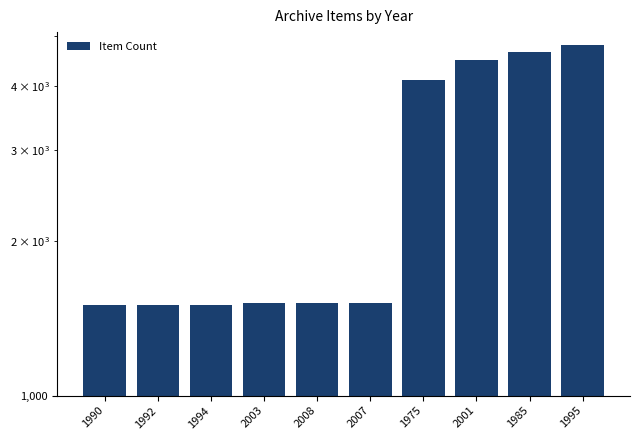

What is the value of the 10th bar from the left?

4809